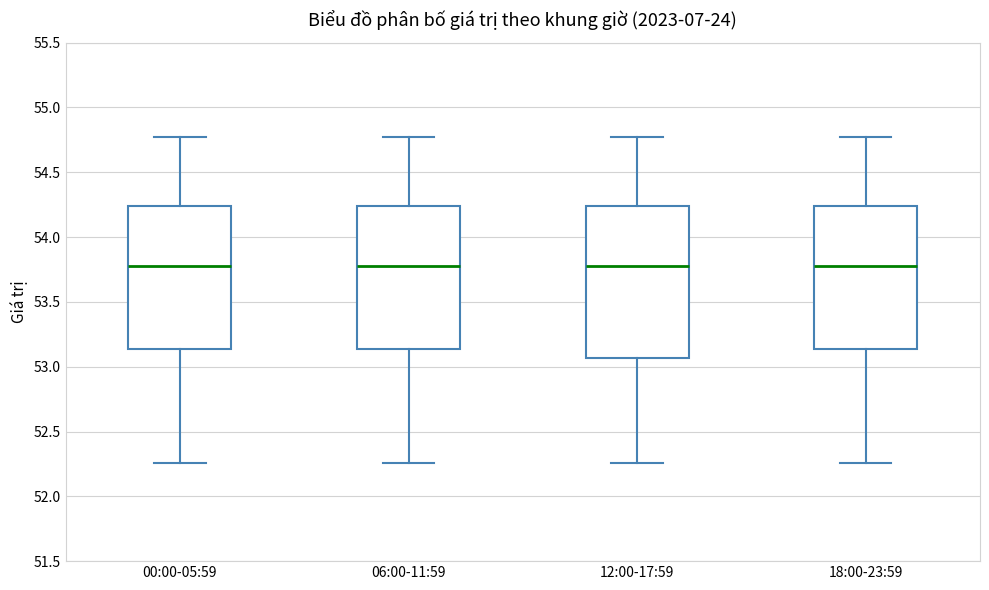

Reading left to right, read every box against the y-axis: the position of its median line, the range the box covers, and the ends of its whiskers. The values are not printed on the chart, so give them approximately, as read against the axis.

00:00-05:59: median 53.80, box 53.15 to 54.25, whiskers 52.25 to 54.75
06:00-11:59: median 53.80, box 53.15 to 54.25, whiskers 52.25 to 54.75
12:00-17:59: median 53.80, box 53.05 to 54.25, whiskers 52.25 to 54.75
18:00-23:59: median 53.80, box 53.15 to 54.25, whiskers 52.25 to 54.75